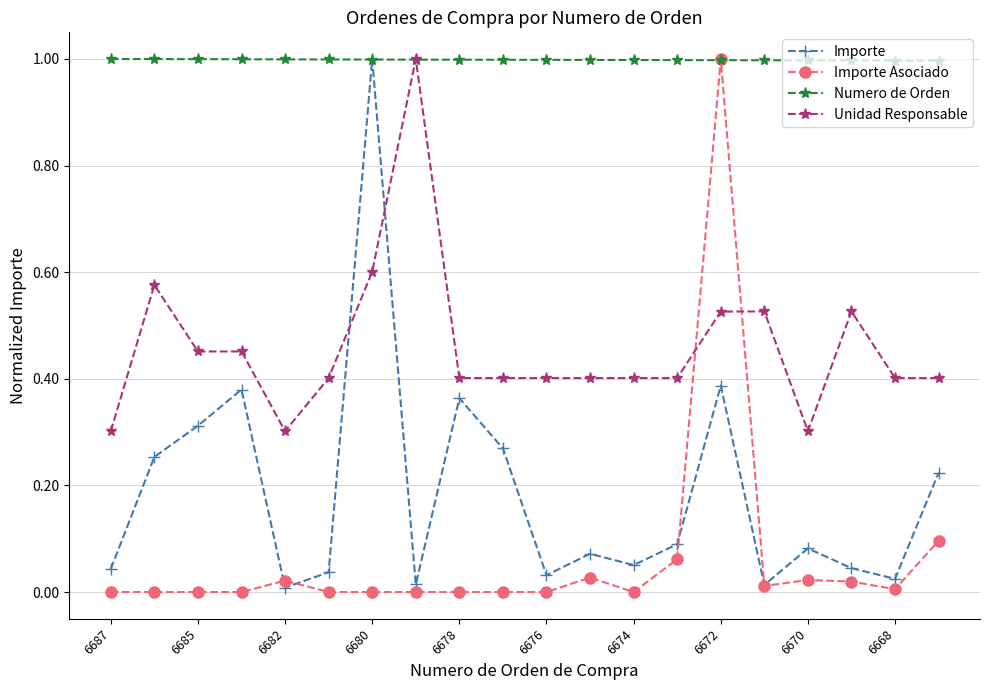

Which series has the largest total across all categories?

Numero de Orden